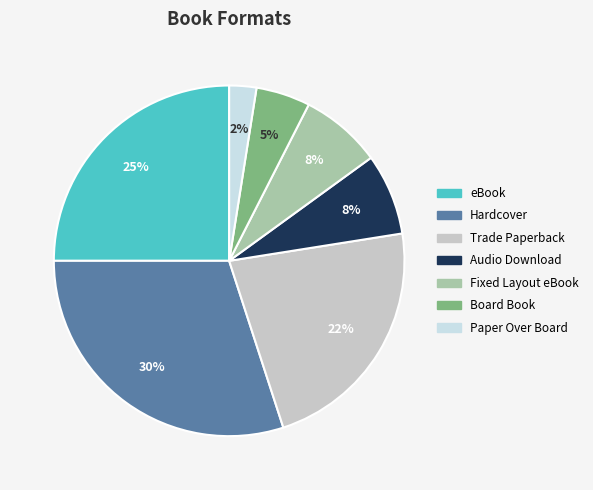

How many slices are in this pie chart?

7